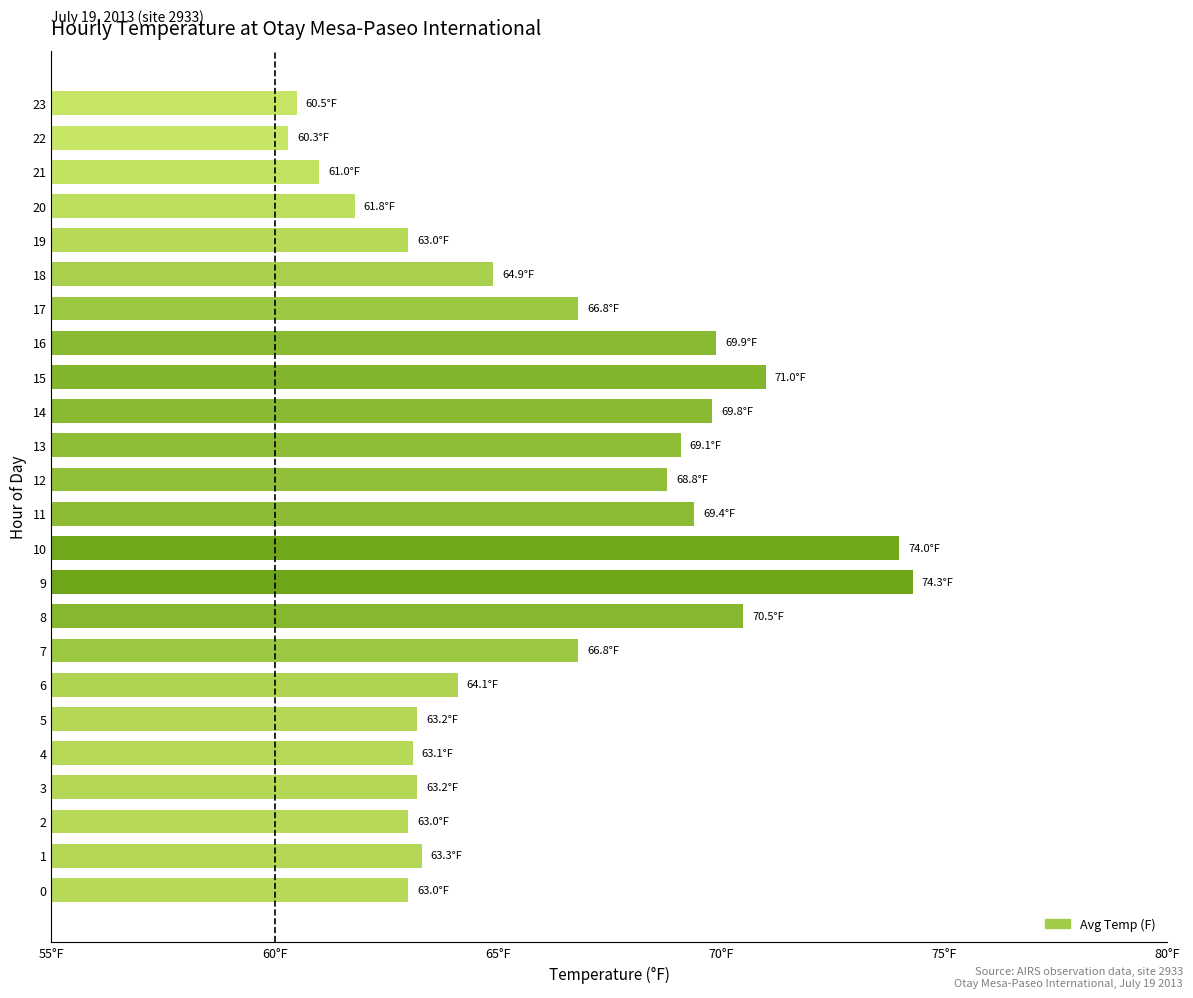

The value at 14 is 123.1. True or false?

False